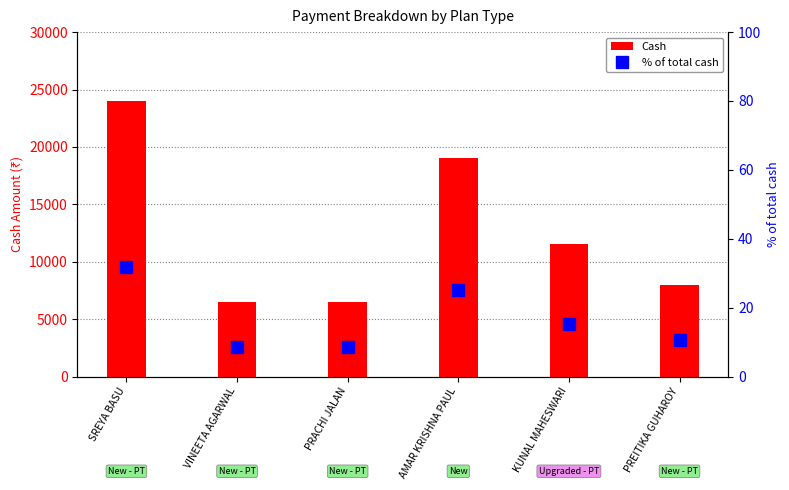

What is the sum of all Cash values?

75498.0